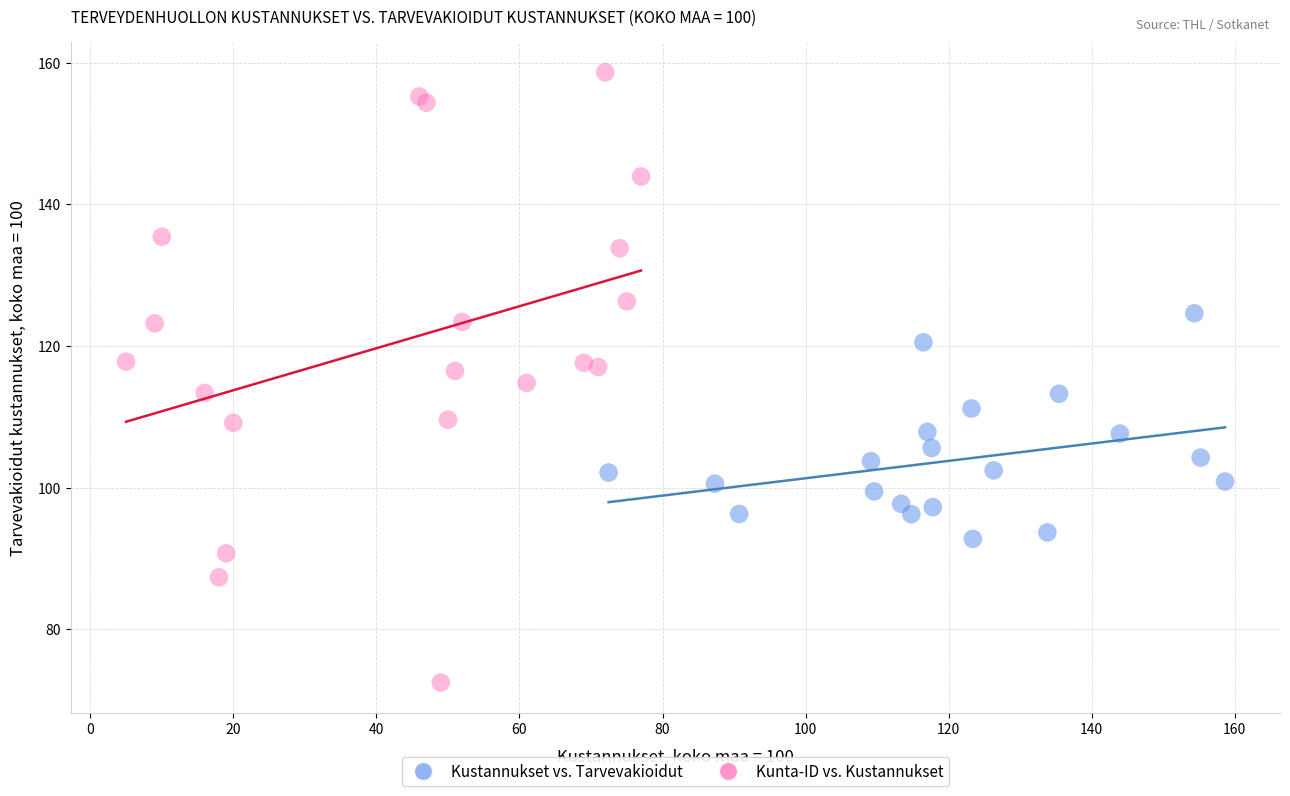

What are all the series names shown in the legend?

Kustannukset vs. Tarvevakioidut, Kunta-ID vs. Kustannukset